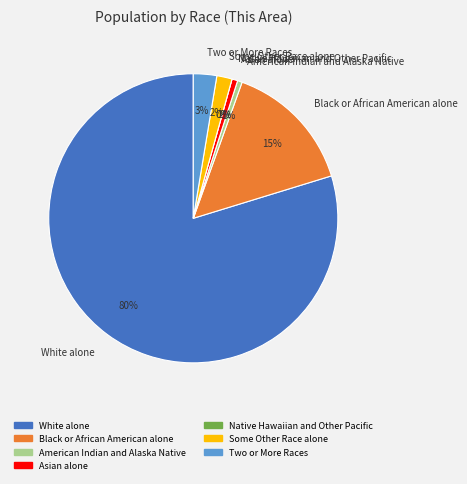

Which category accounts for the majority?

White alone